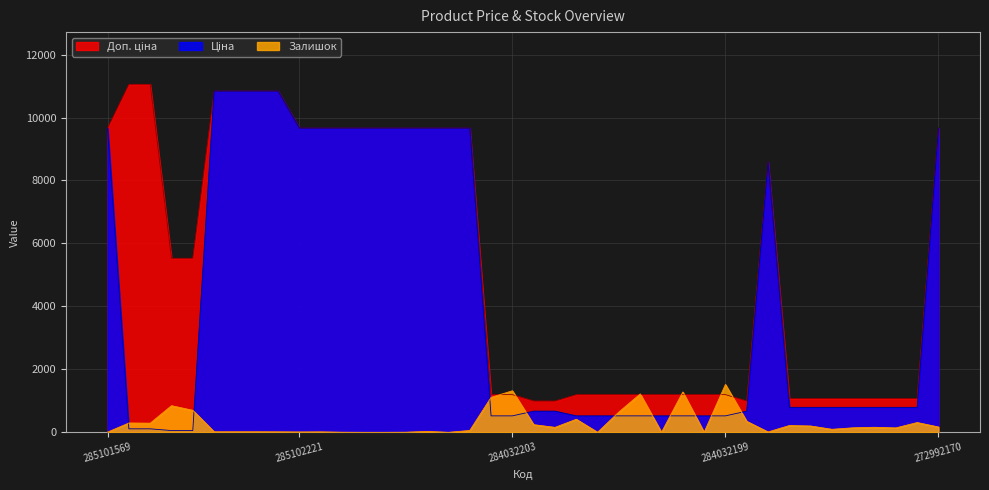

Which series has the largest range (max minus min)?

Ціна